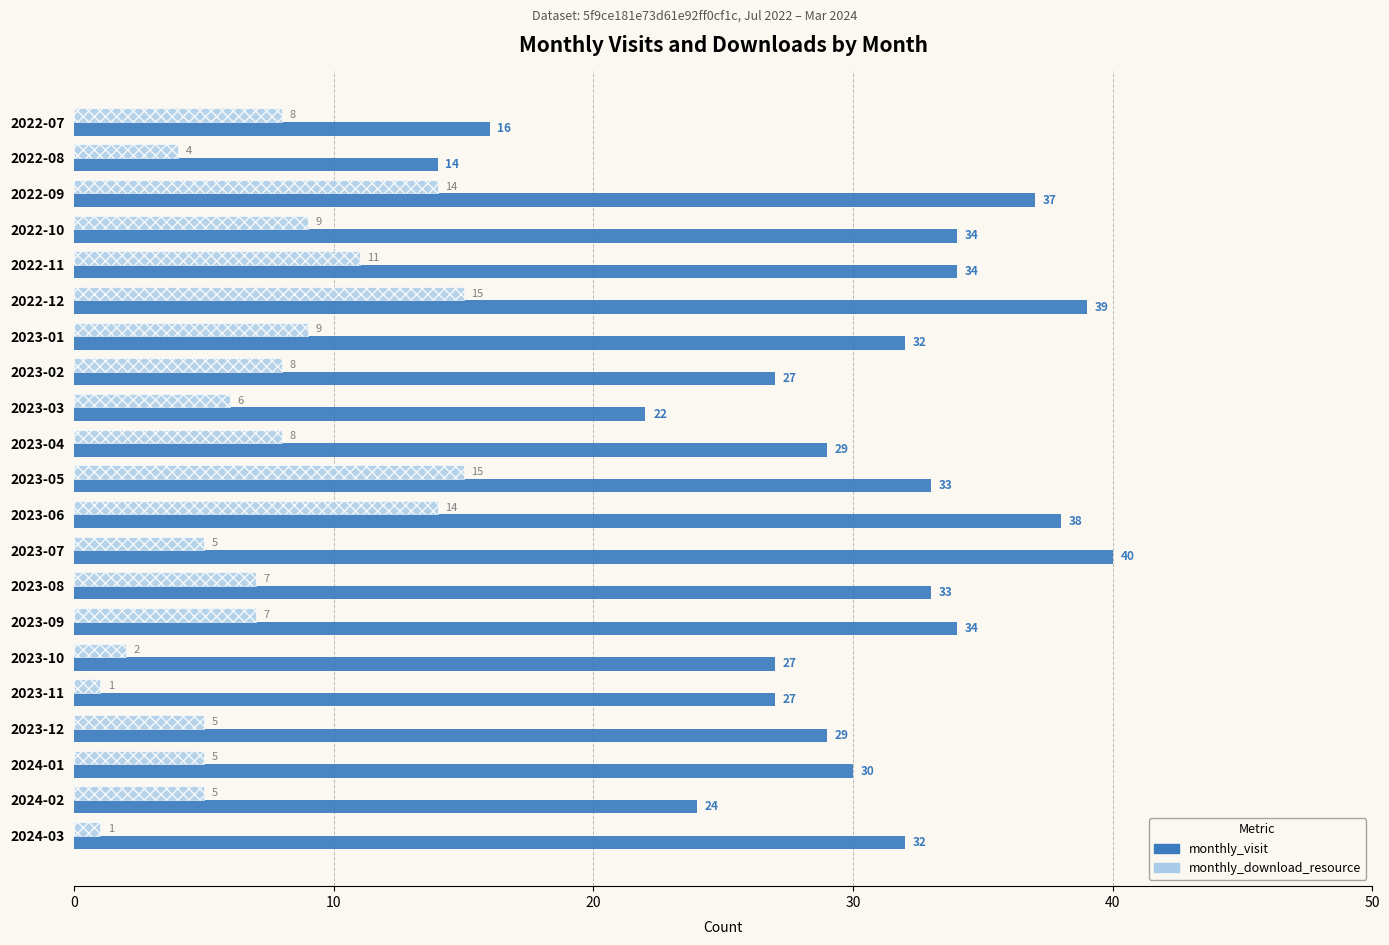

How many distinct data groups are displayed?

2